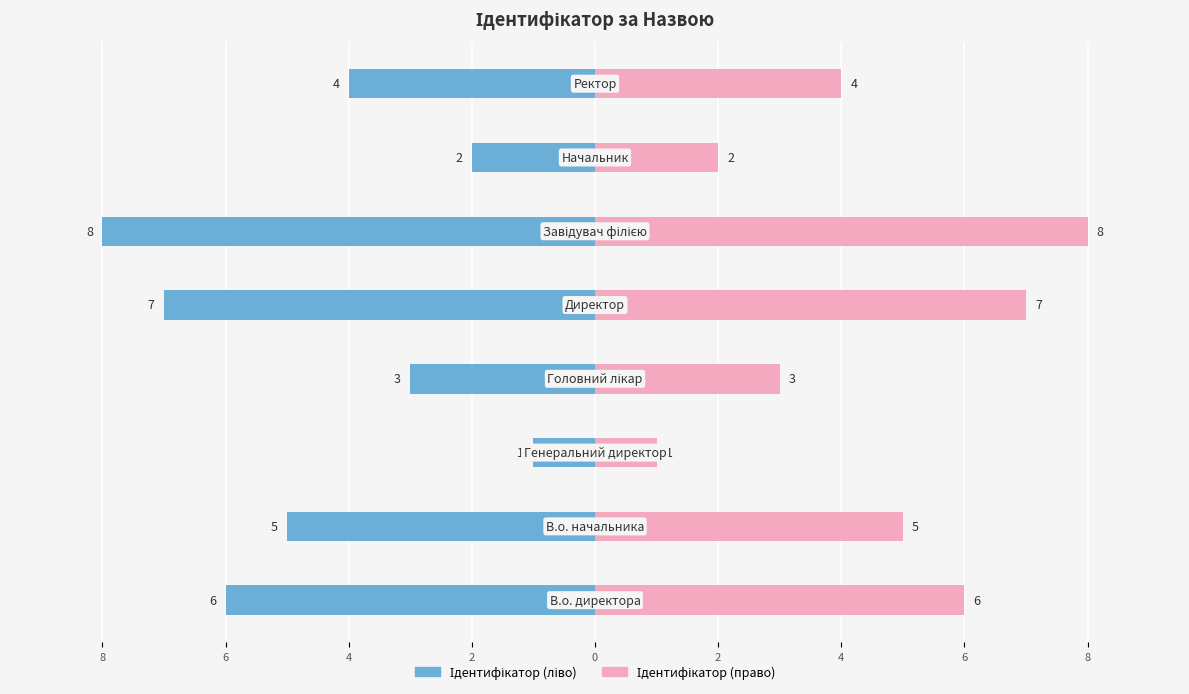

What is the highest value of the Ідентифікатор (право) series?

8